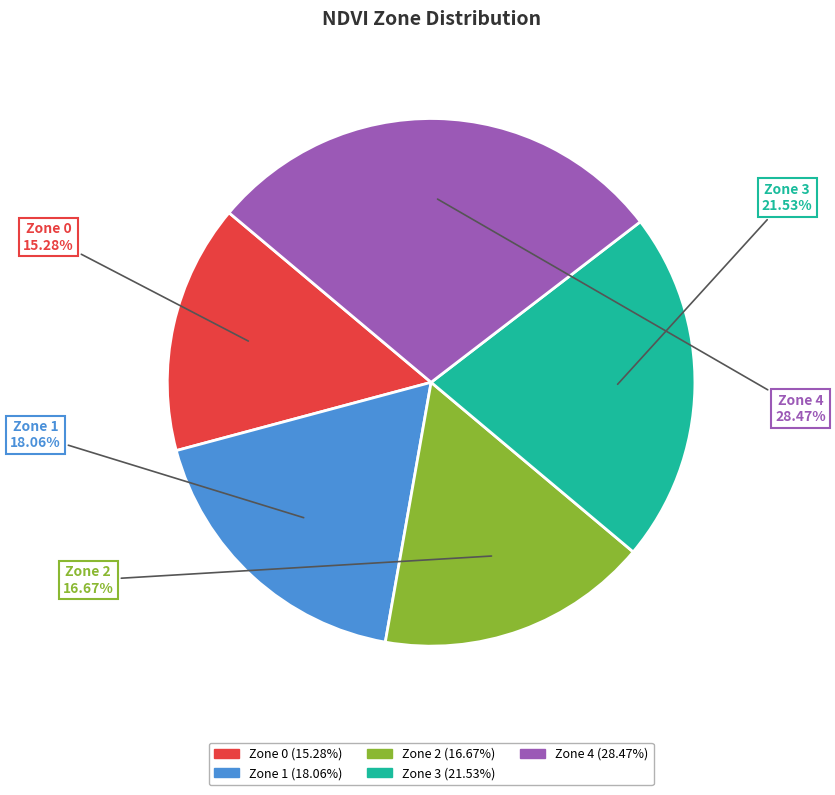

Is Zone 4 the majority of the pie?

No